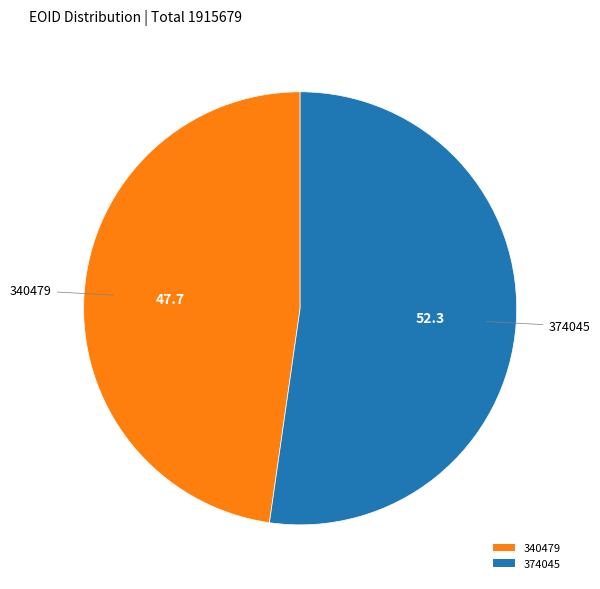

How many segments does this pie chart have?

2